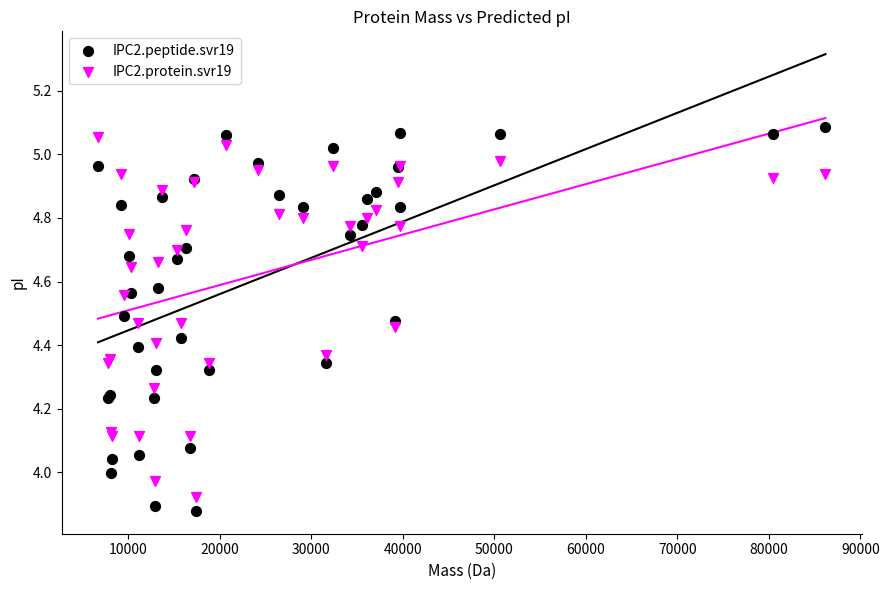

What are all the series names shown in the legend?

IPC2.peptide.svr19, IPC2.protein.svr19